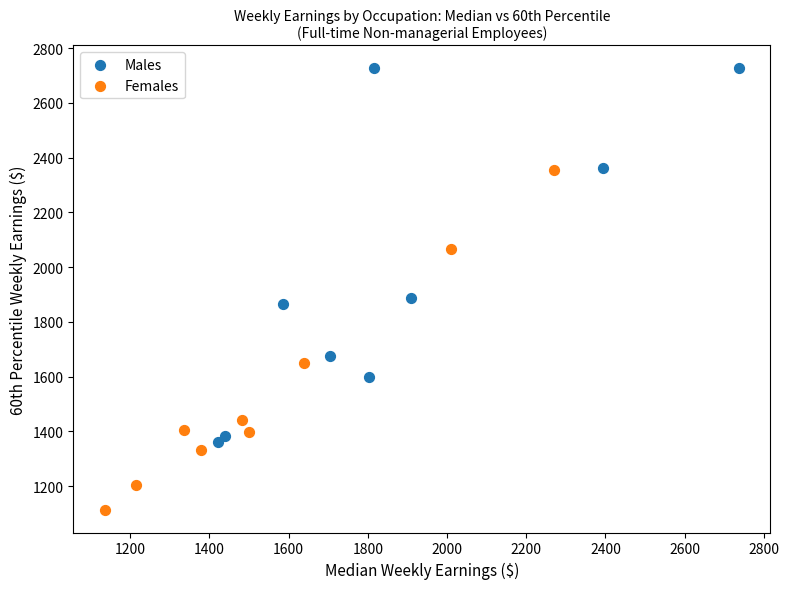

Which series has the largest Y range (max minus min)?

Males